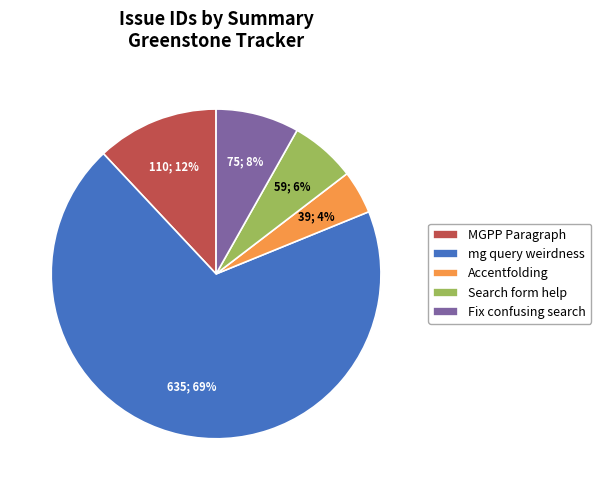

Is there a majority slice in this chart?

Yes